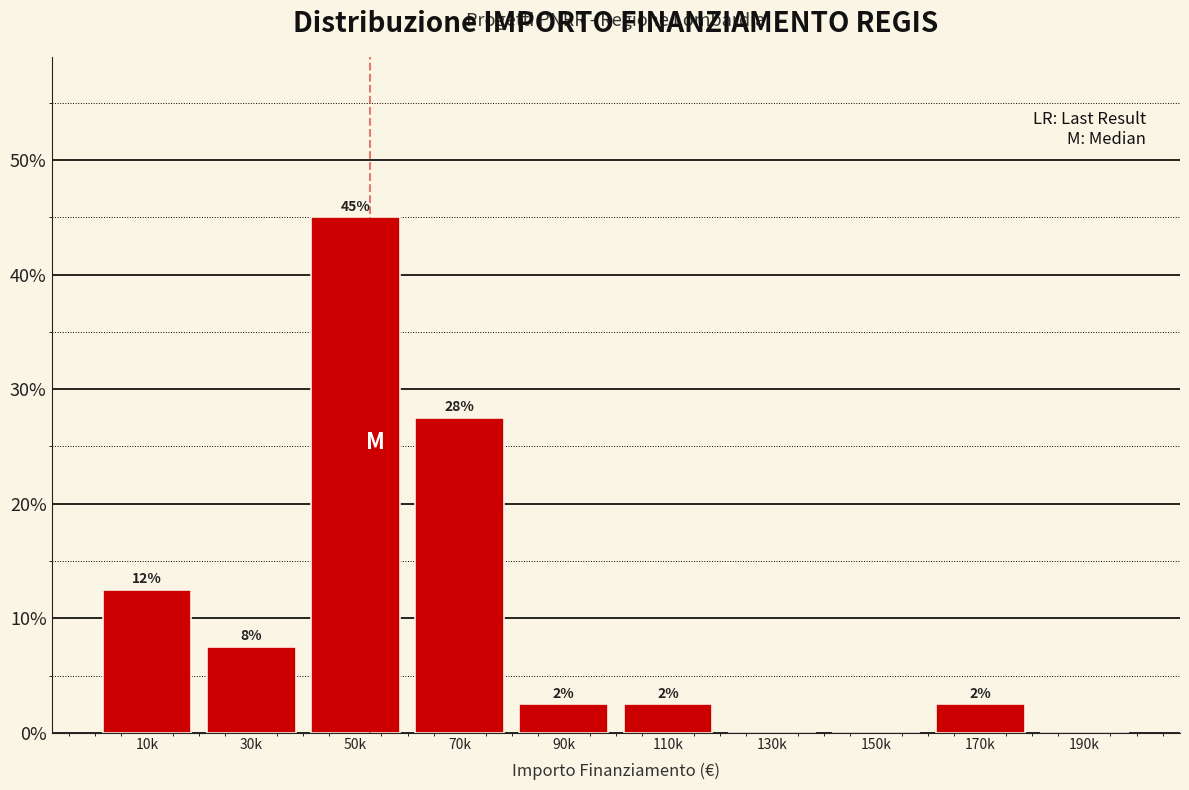

Are the bars horizontal?

No